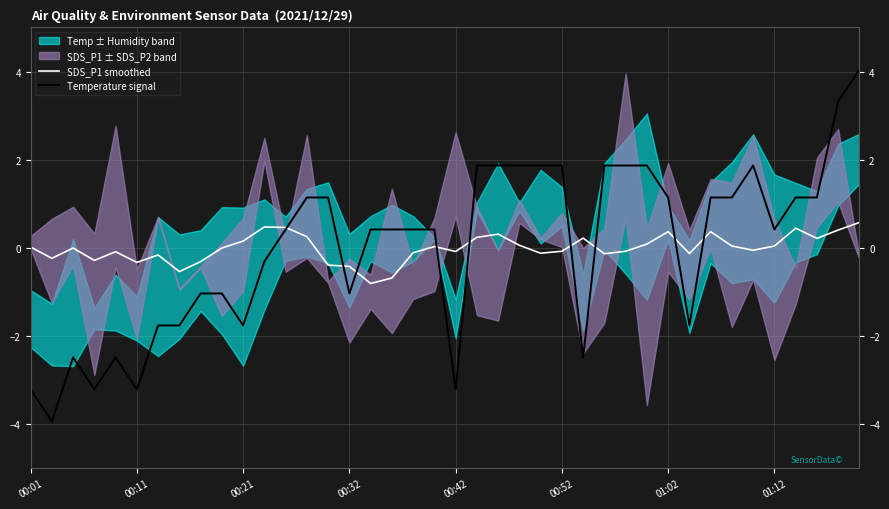

What is the difference between the SDS_P1 smoothed values at 31 and 22?

0.4